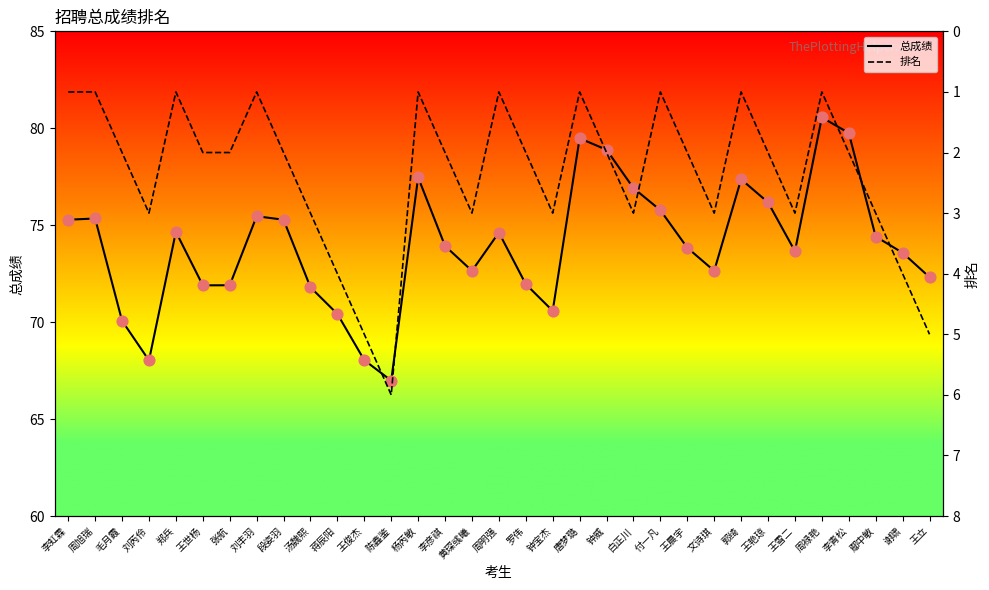

Which series has the largest Y range (max minus min)?

总成绩